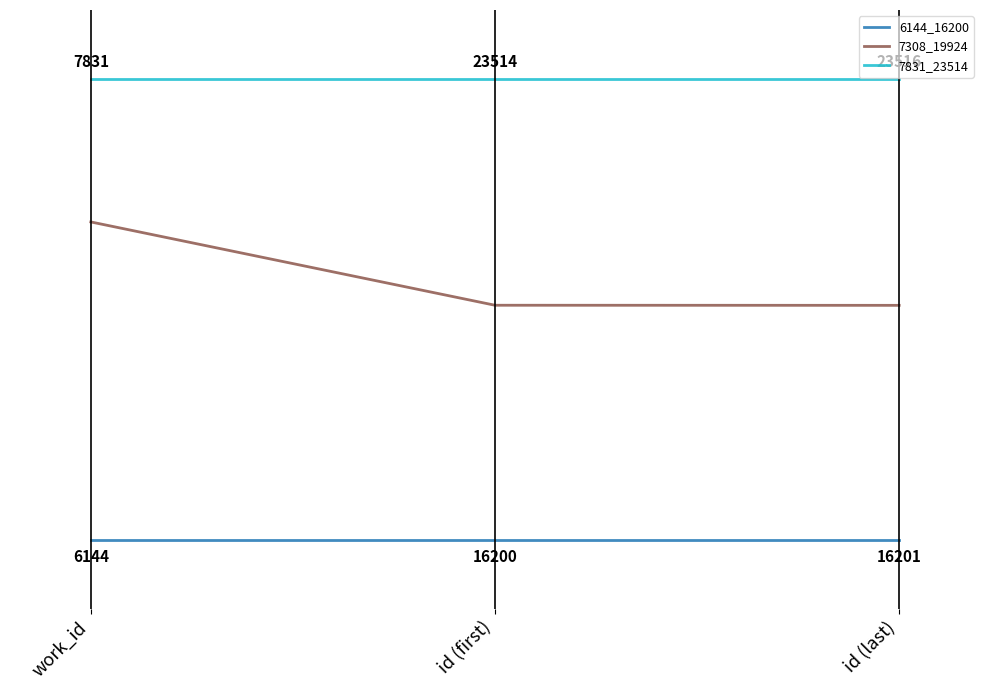

Is the value of 7831_23514 at work_id greater than the value of 6144_16200 at work_id?

Yes